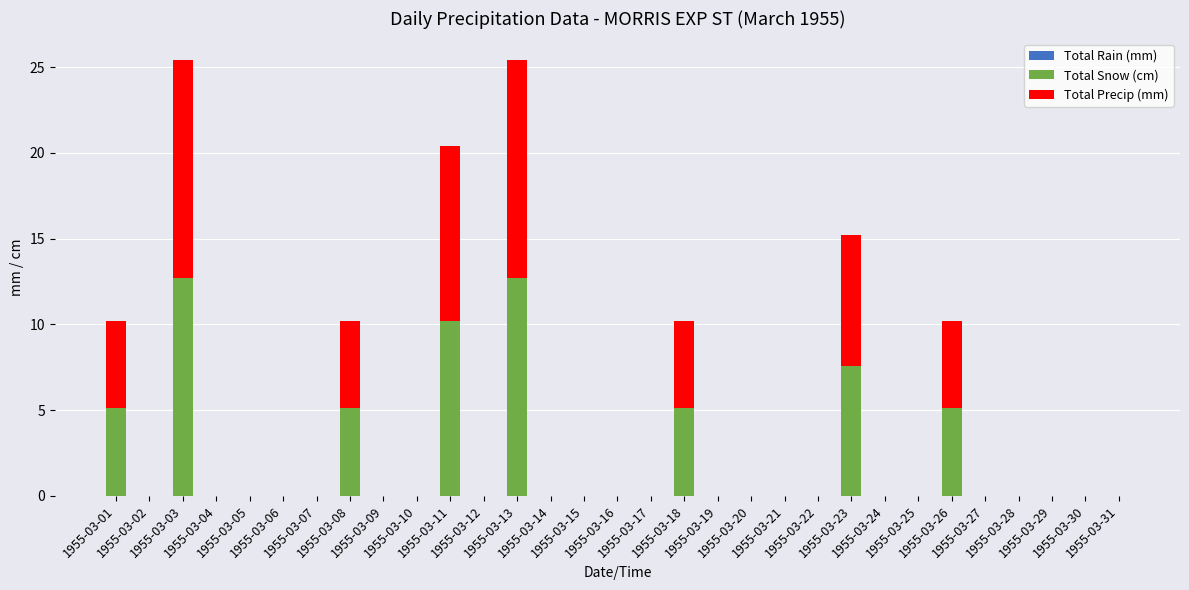

Are the bars horizontal?

No